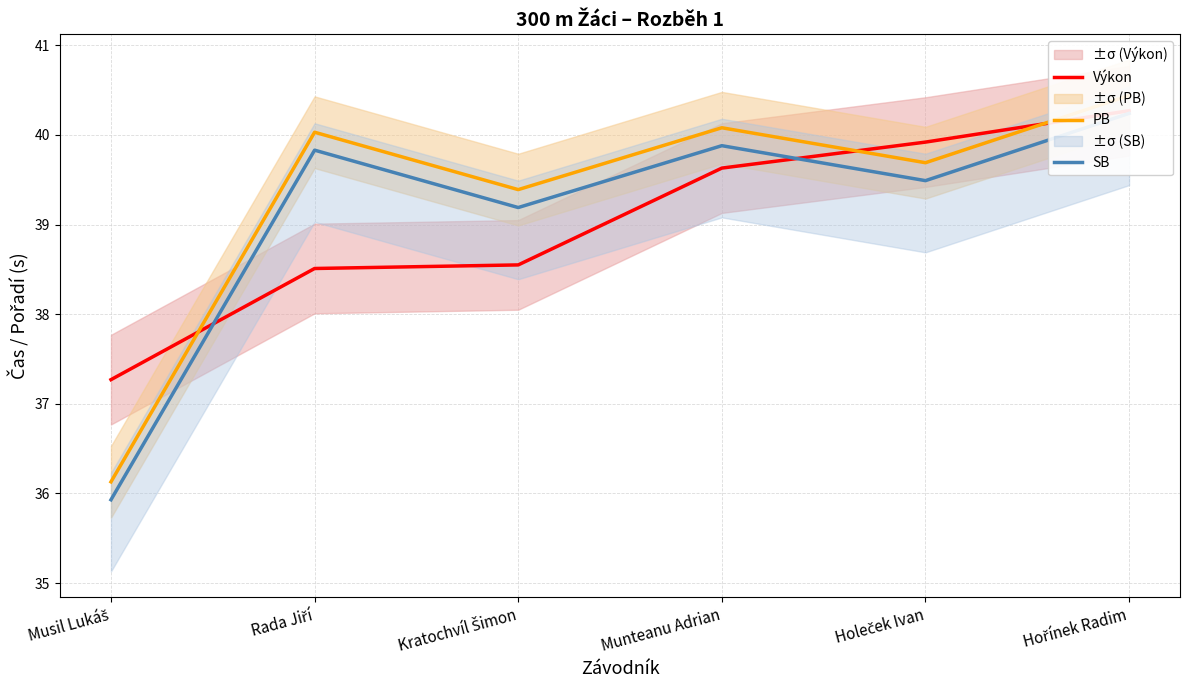

What is the smallest value displayed?

35.9